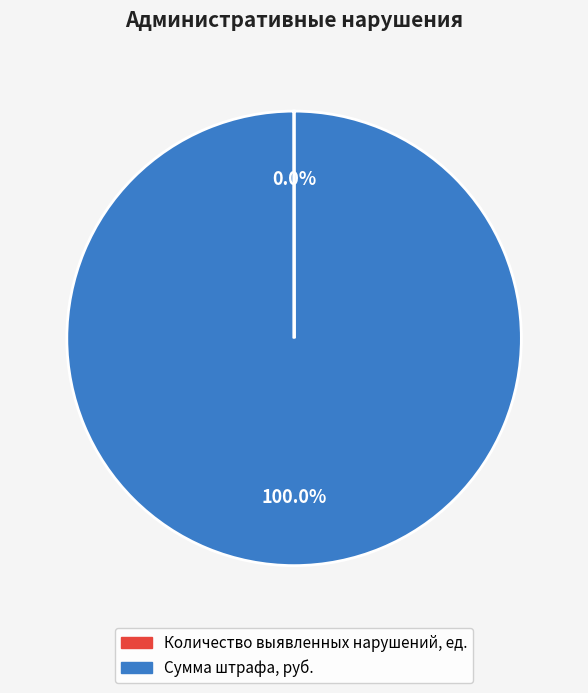

To the nearest percent, what portion does Сумма штрафа, руб. represent?

100%